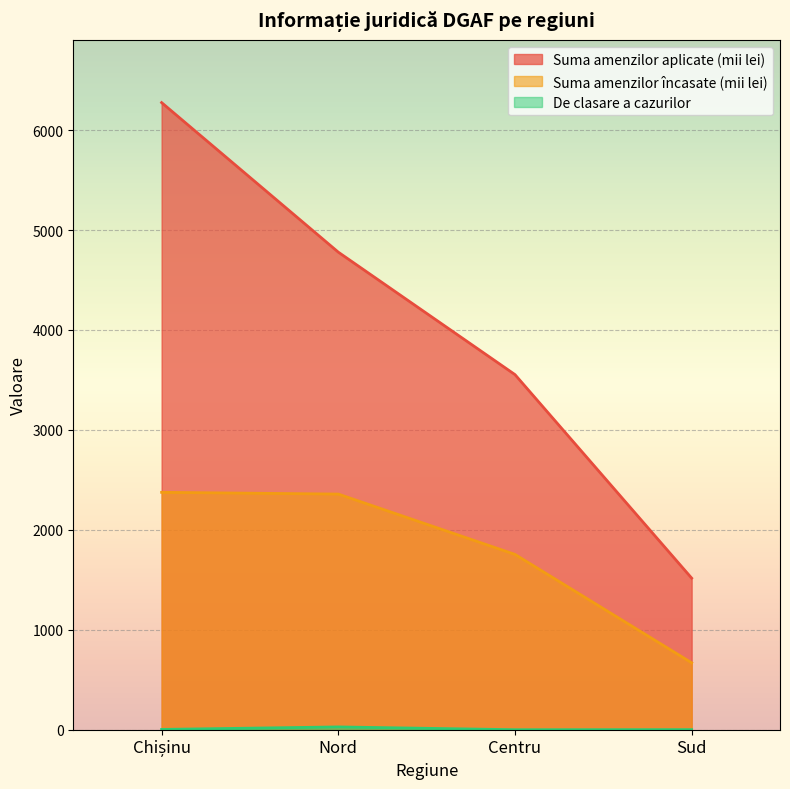

True or false: De clasare a cazurilor and Suma amenzilor aplicate (mii lei) cross at least once.

False